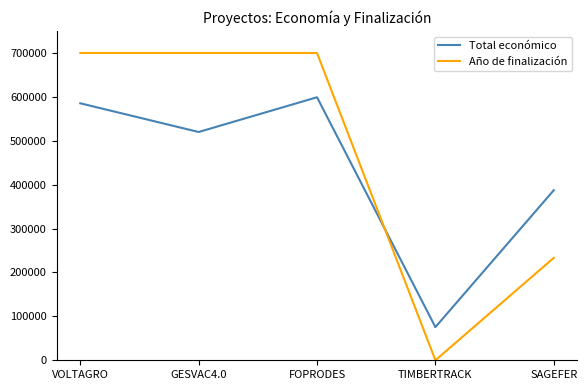

The value of Año de finalización at VOLTAGRO is 700000.0. True or false?

True